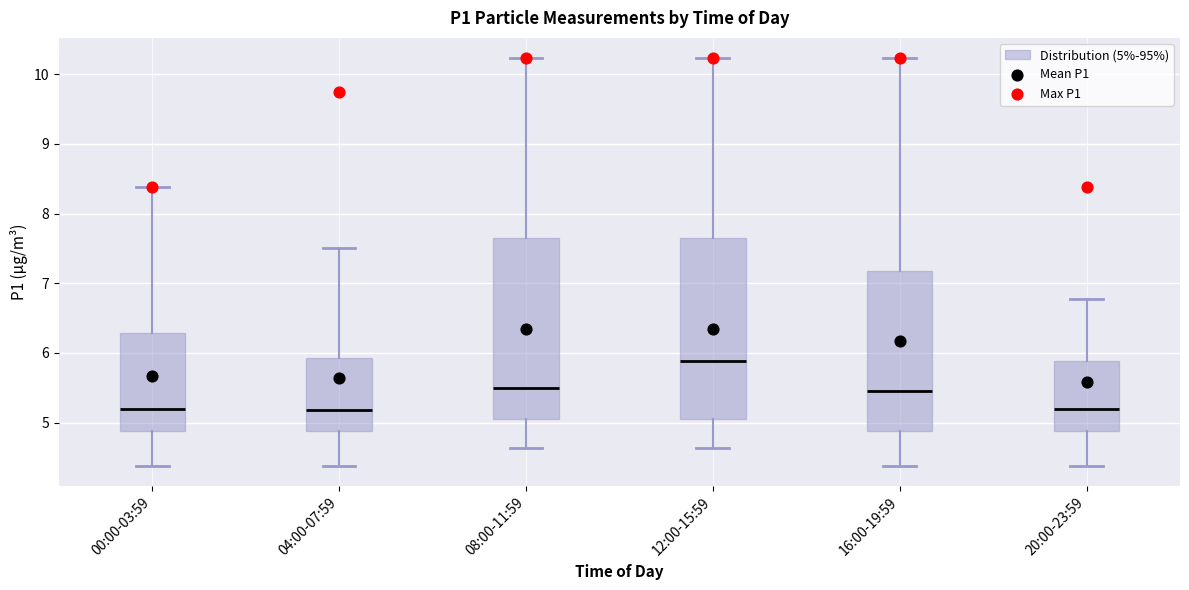

Which box has the highest median line?

12:00-15:59